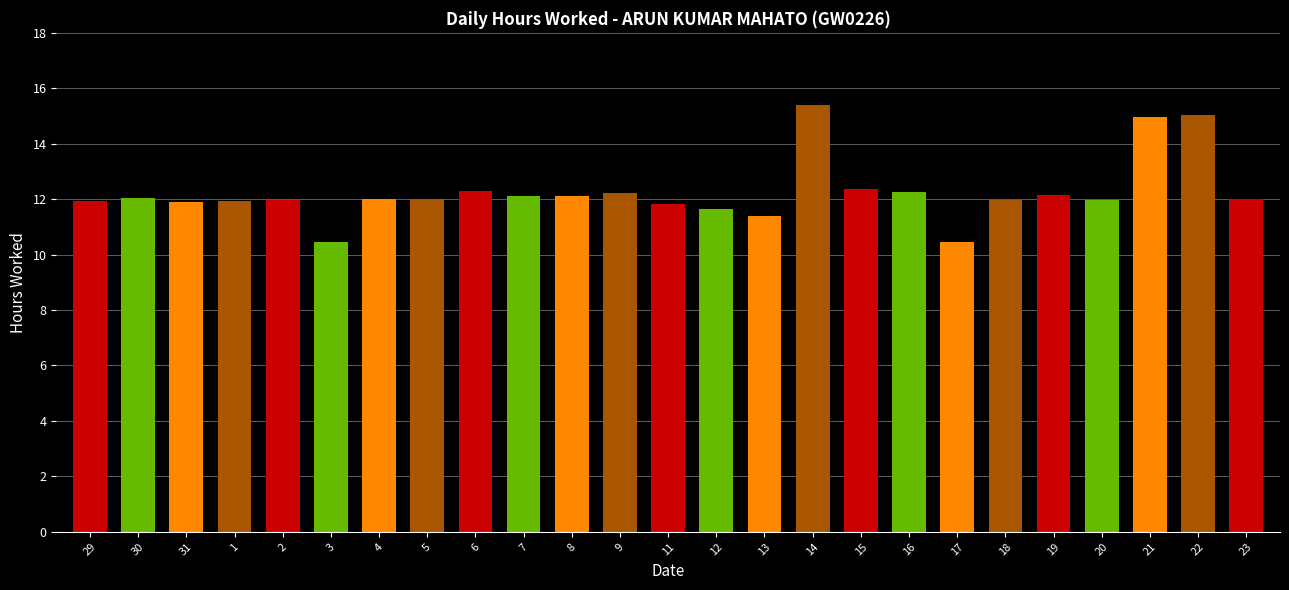

Approximately how many times larger is the value at 13 compared to 12?

1.0